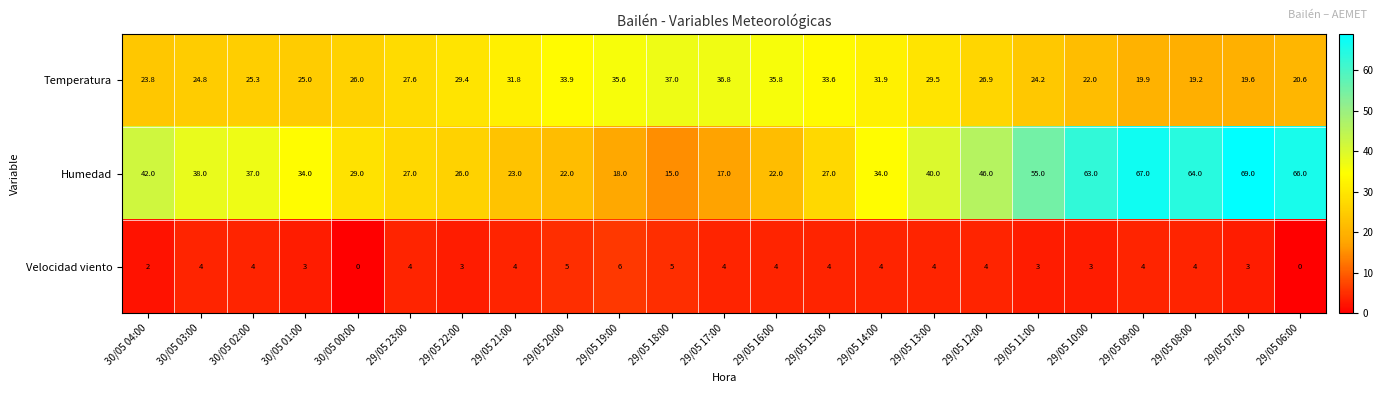

How many series are shown in this chart?

3